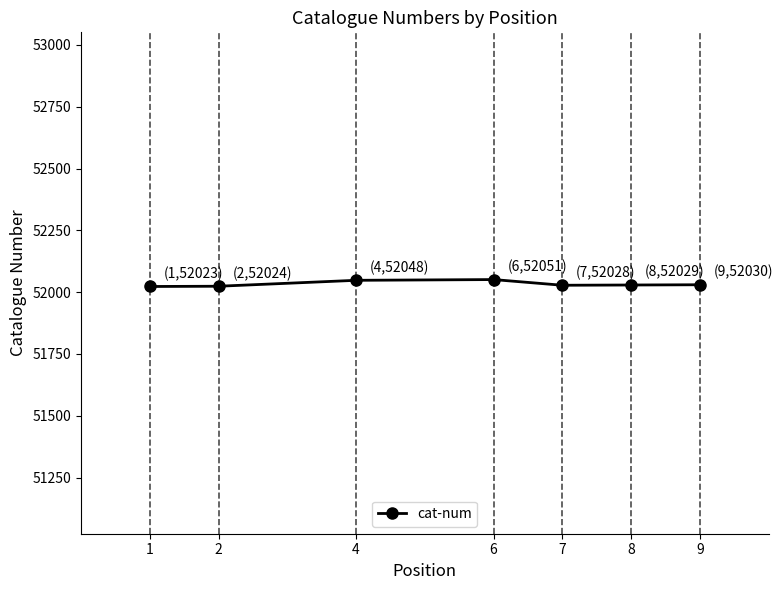

How many data points are less than 52029?

3